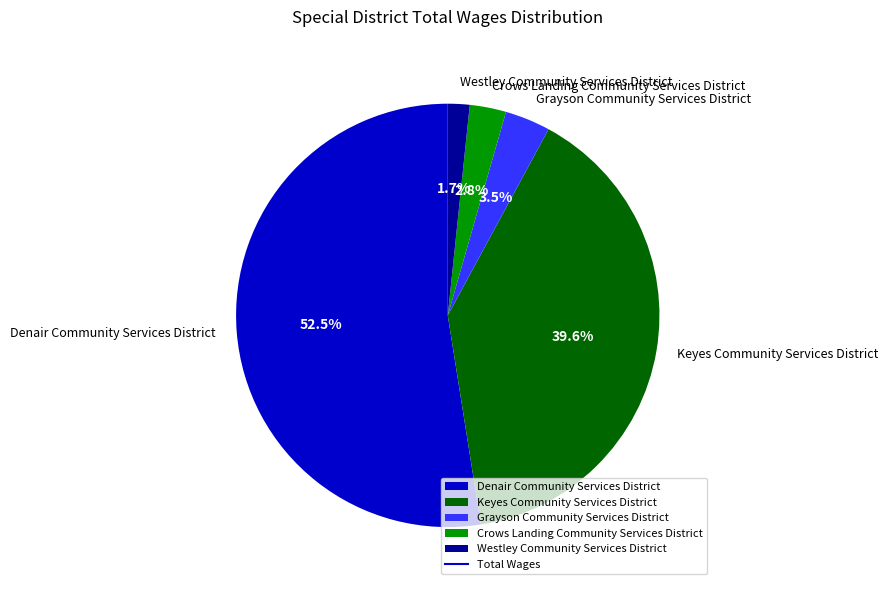

Rank the categories by value from highest to lowest.

Denair Community Services District, Keyes Community Services District, Grayson Community Services District, Crows Landing Community Services District, Westley Community Services District